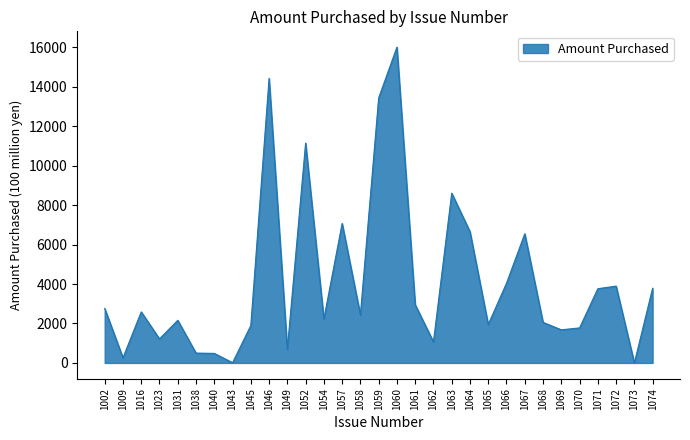

The chart shows a value of 685 at 1049. True or false?

True